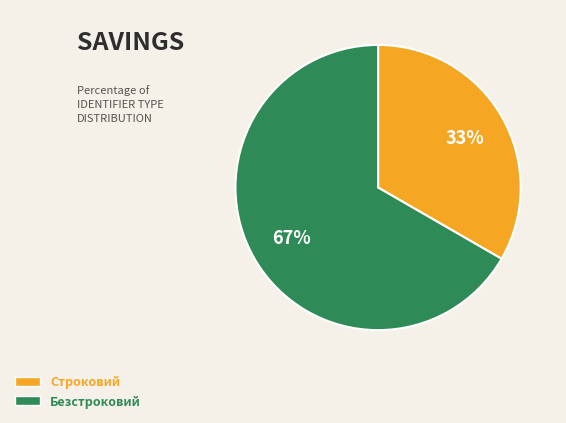

How many slices are in this pie chart?

2